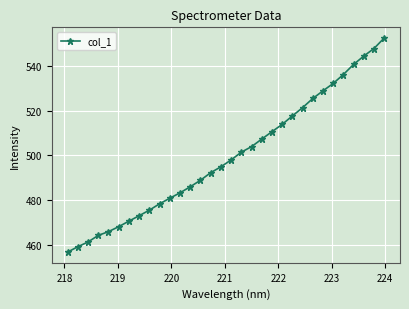

How many series are shown in this chart?

1